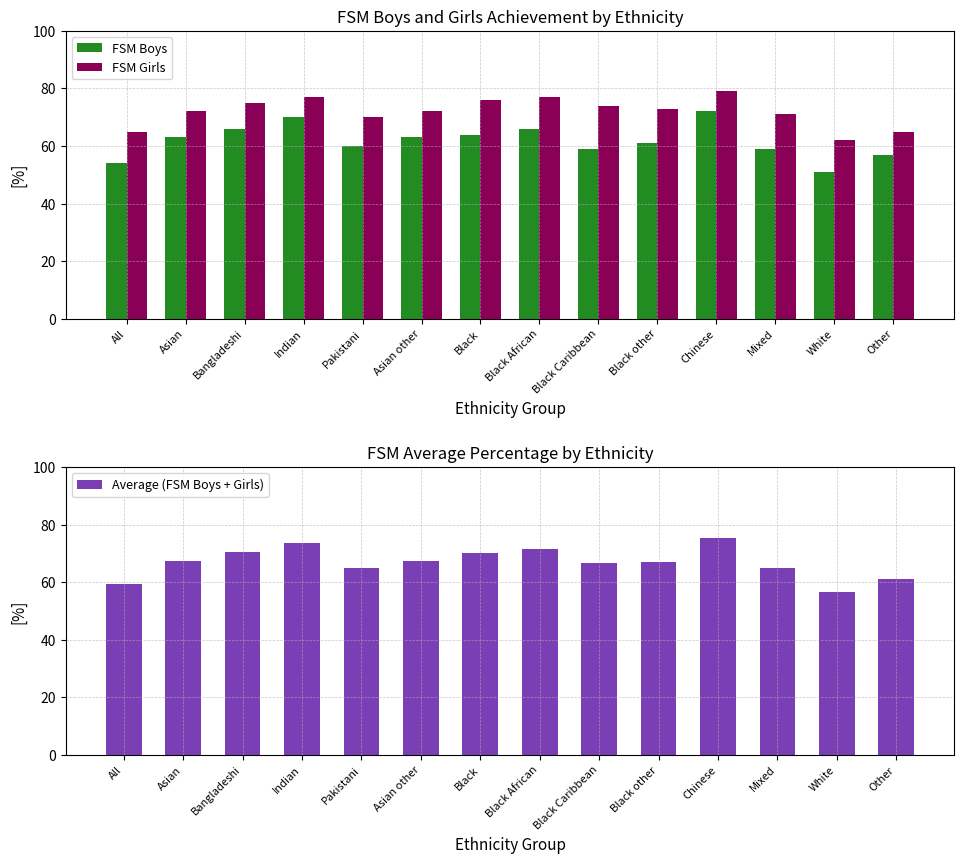

What is the maximum value for FSM Girls?

79